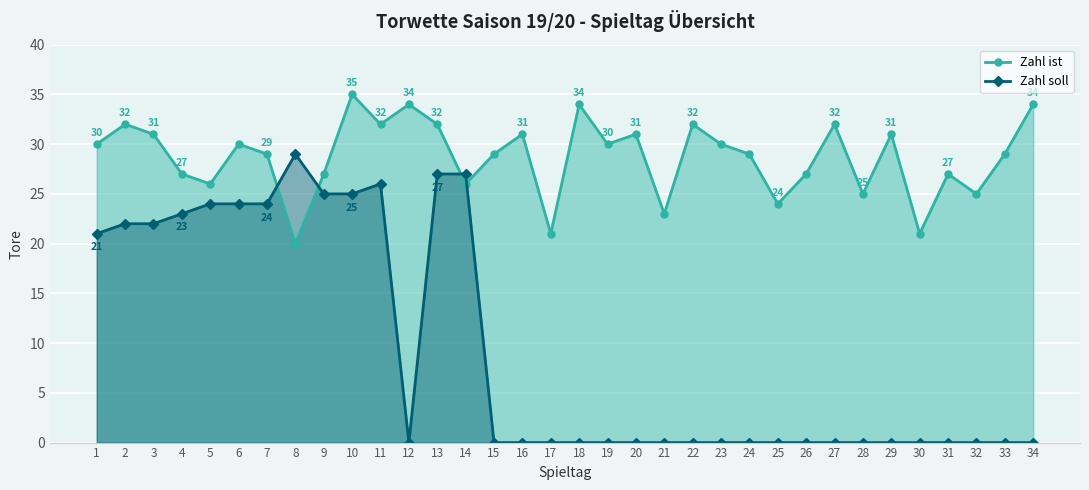

True or false: Zahl ist and Zahl soll cross at least once.

True